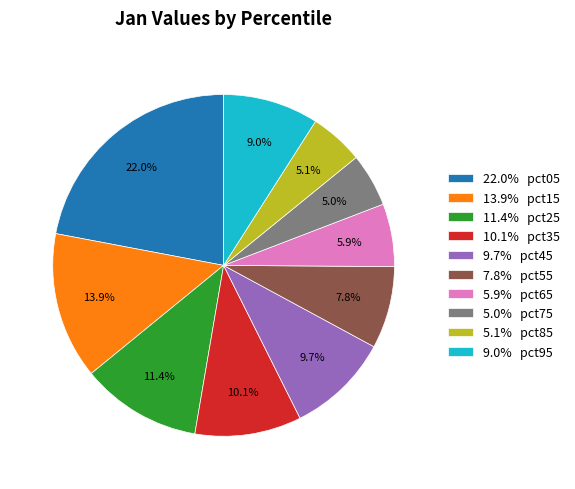

What is the largest slice in the pie chart?

22.0% pct05